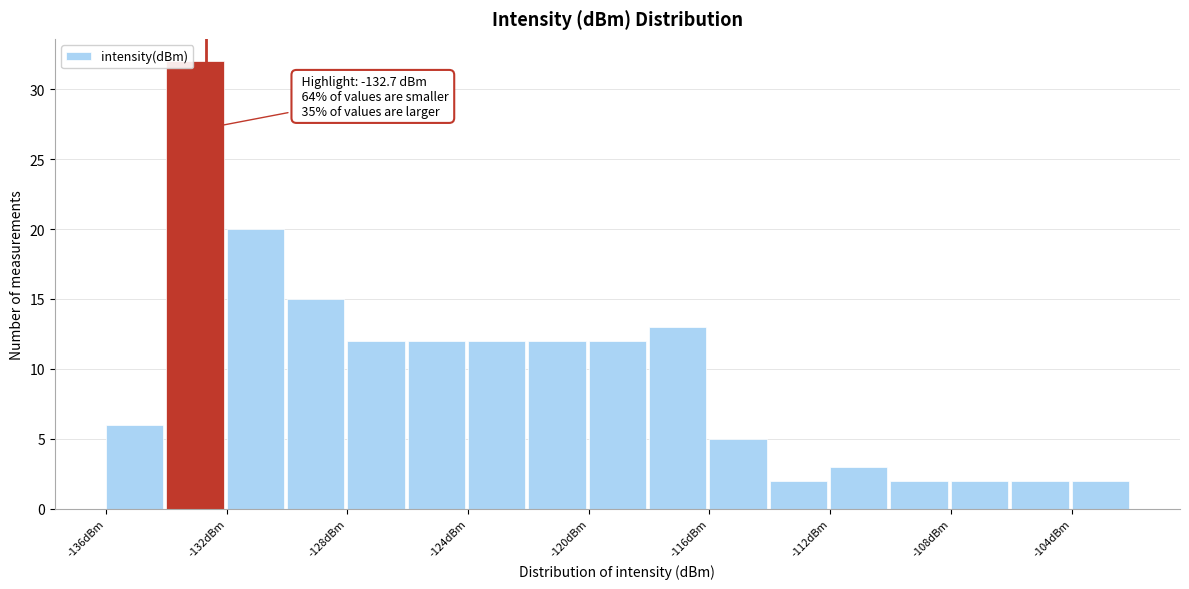

Which range on the x-axis has the tallest bar?

-134 to -132